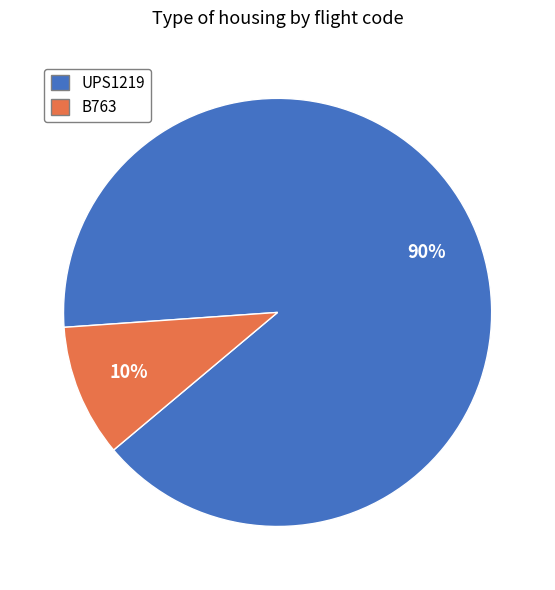

Count the number of slices in the pie.

2